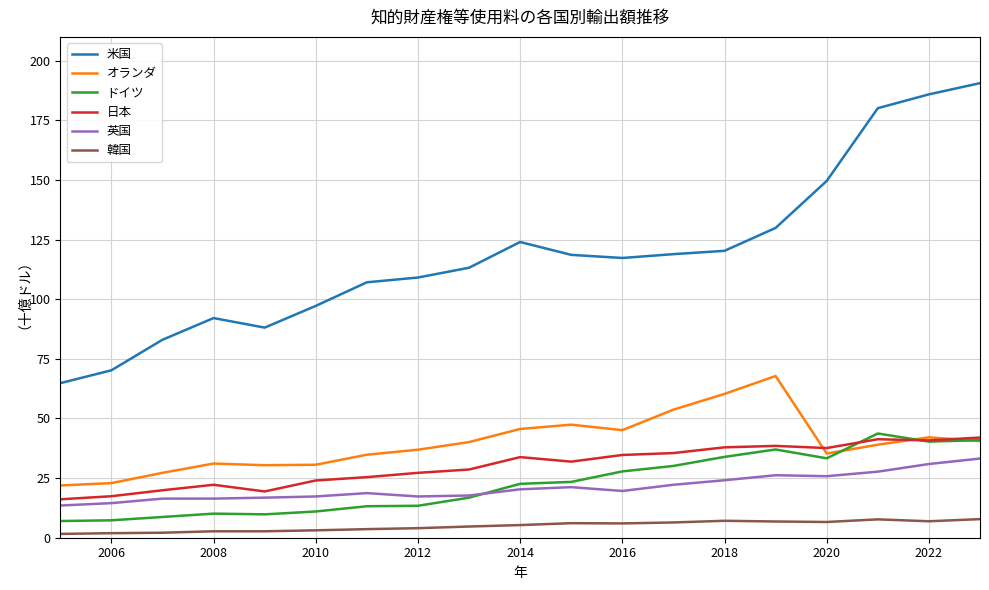

What is the highest value of the 日本 series?

42.0